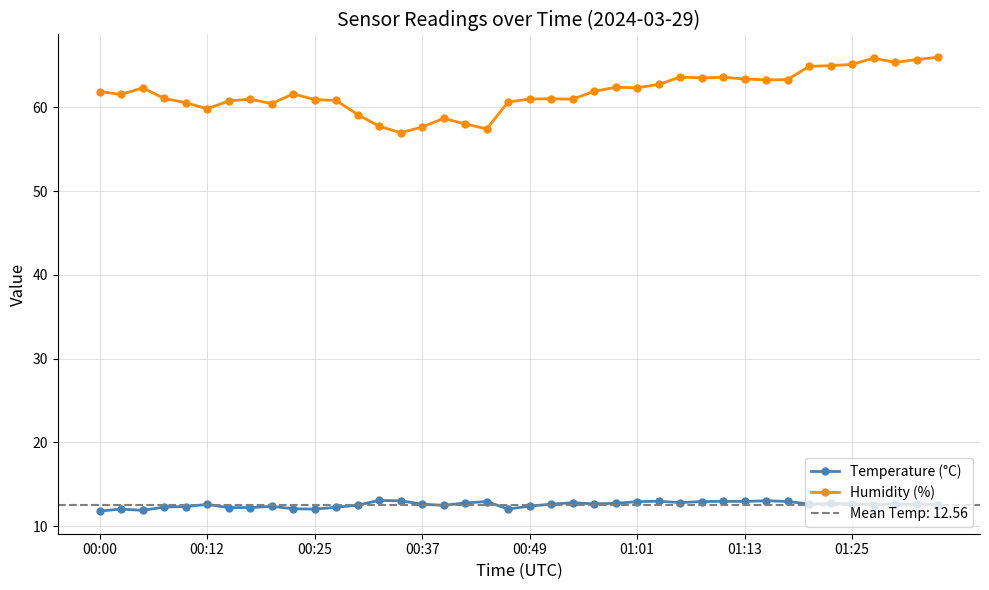

True or false: Humidity (%) has more than 2 points higher than both neighbors.

True